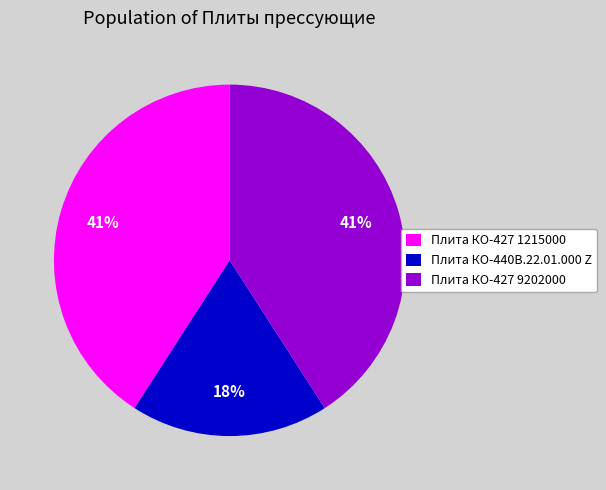

Does any single category account for the majority?

No